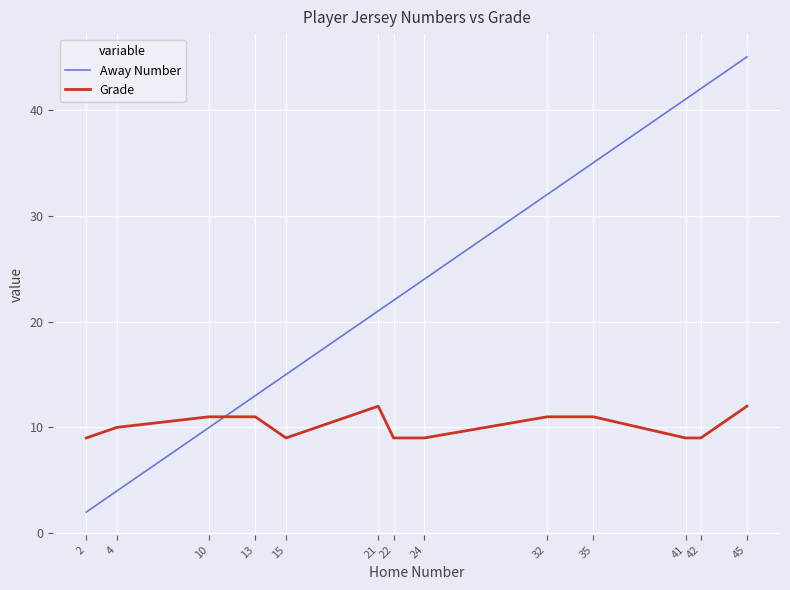

True or false: Away Number has a value of 42 at 42.

True